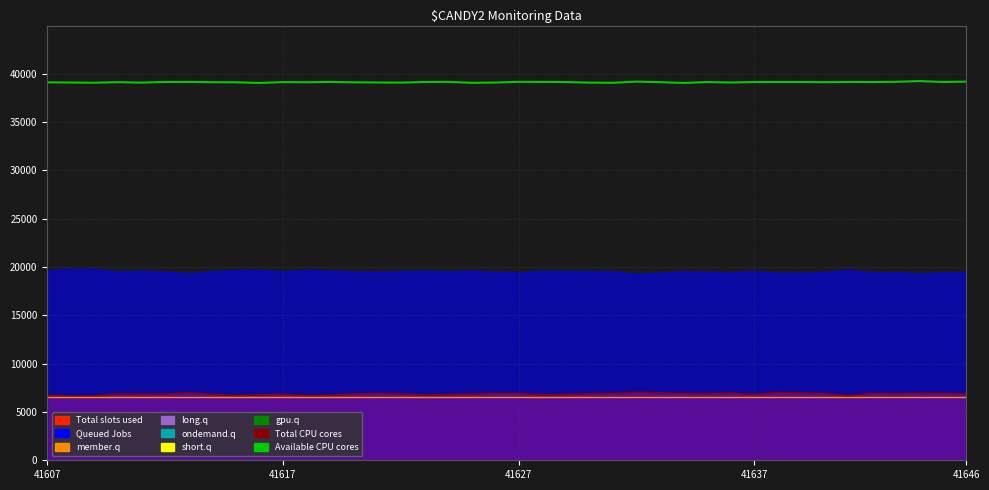

What is the sum of the Available CPU cores values at 32 and 13?

78278.0